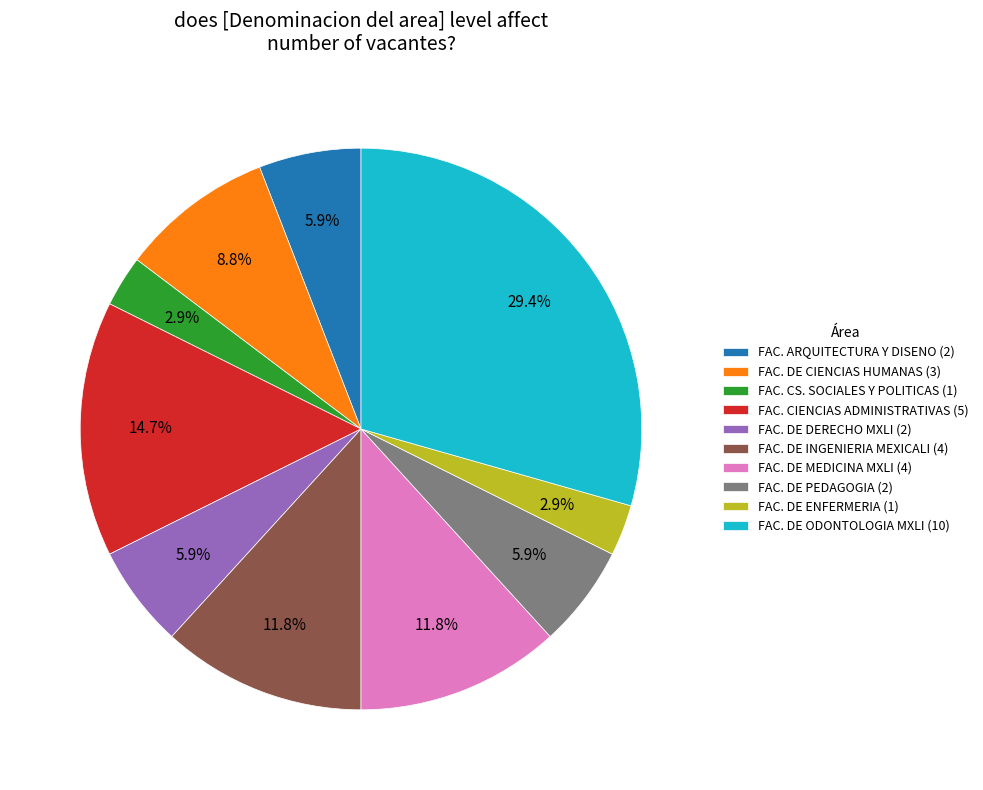

Count the number of slices in the pie.

10